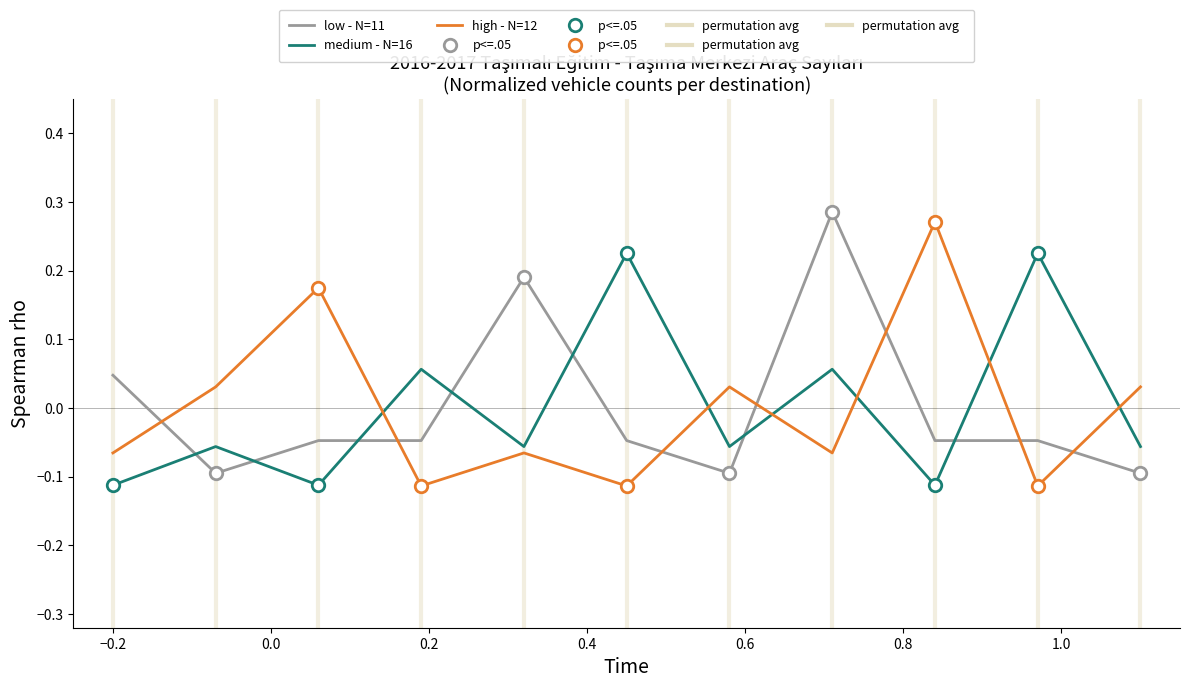

How many lines are shown in the chart?

3